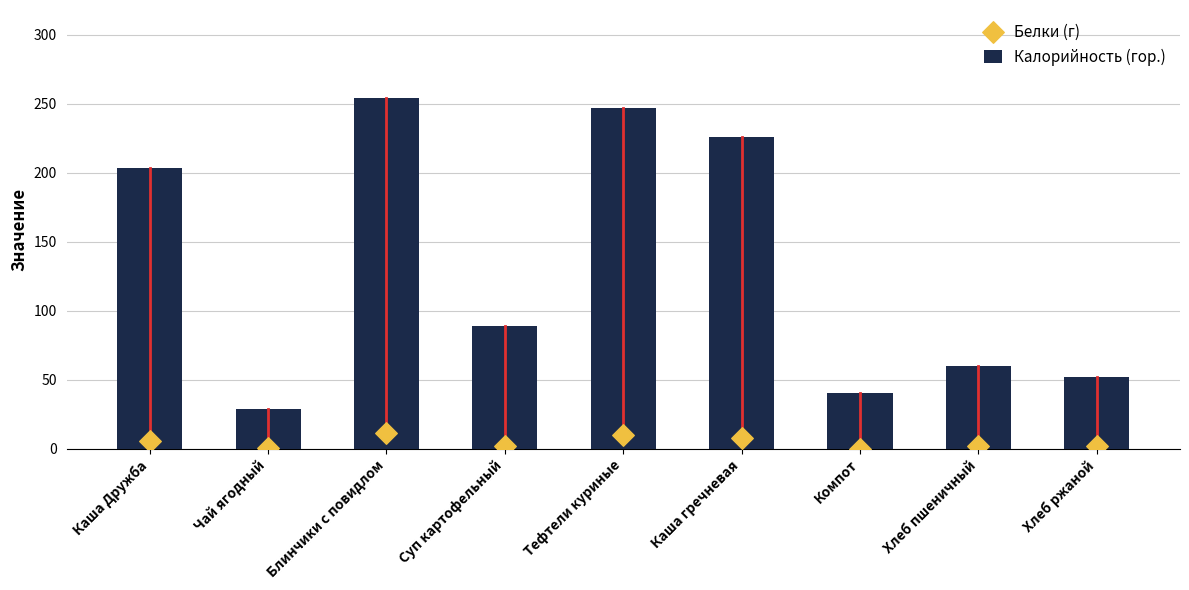

What are all the series names shown in the legend?

Калорийность (гор.), Белки (г)